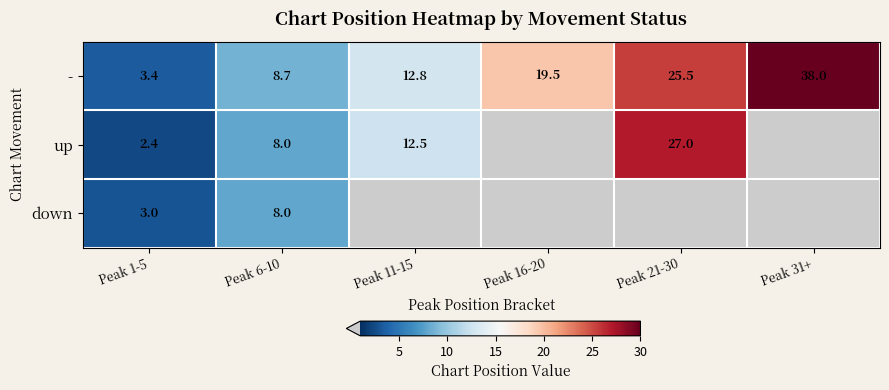

Is it true that up equals 20.6 at Peak 11-15?

False